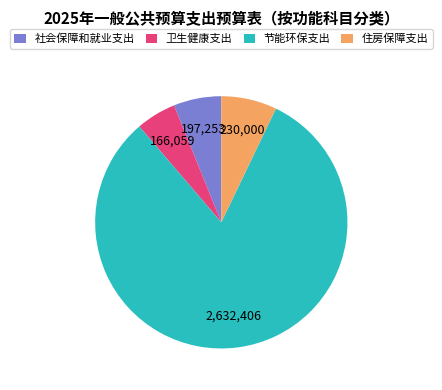

Does any single category account for the majority?

Yes